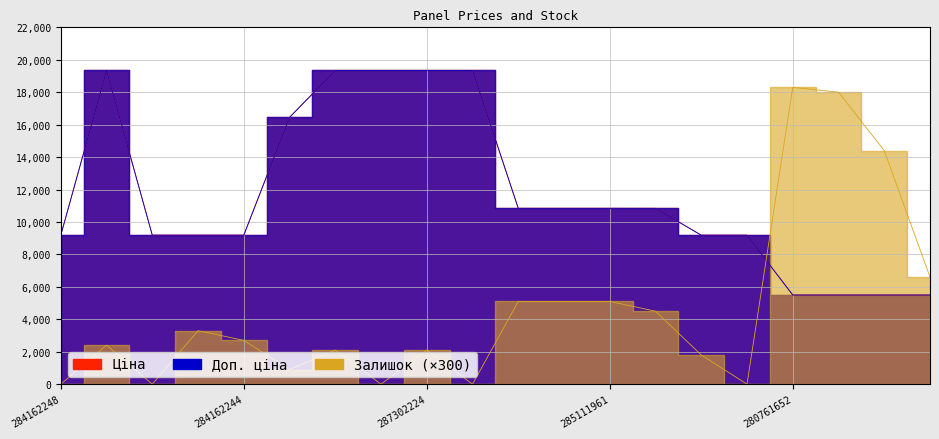

At how many categories does at least one series exceed 16159?

8